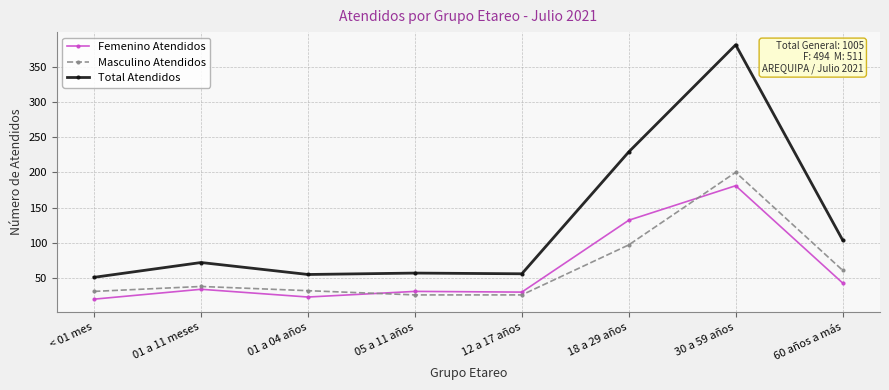

At 18 a 29 años, list the series in order from largest to smallest.

Total Atendidos, Femenino Atendidos, Masculino Atendidos